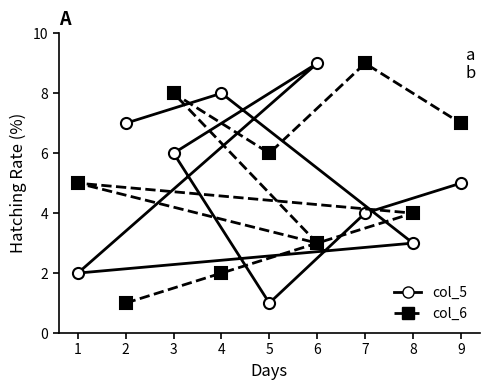

What are all the series names shown in the legend?

col_5, col_6